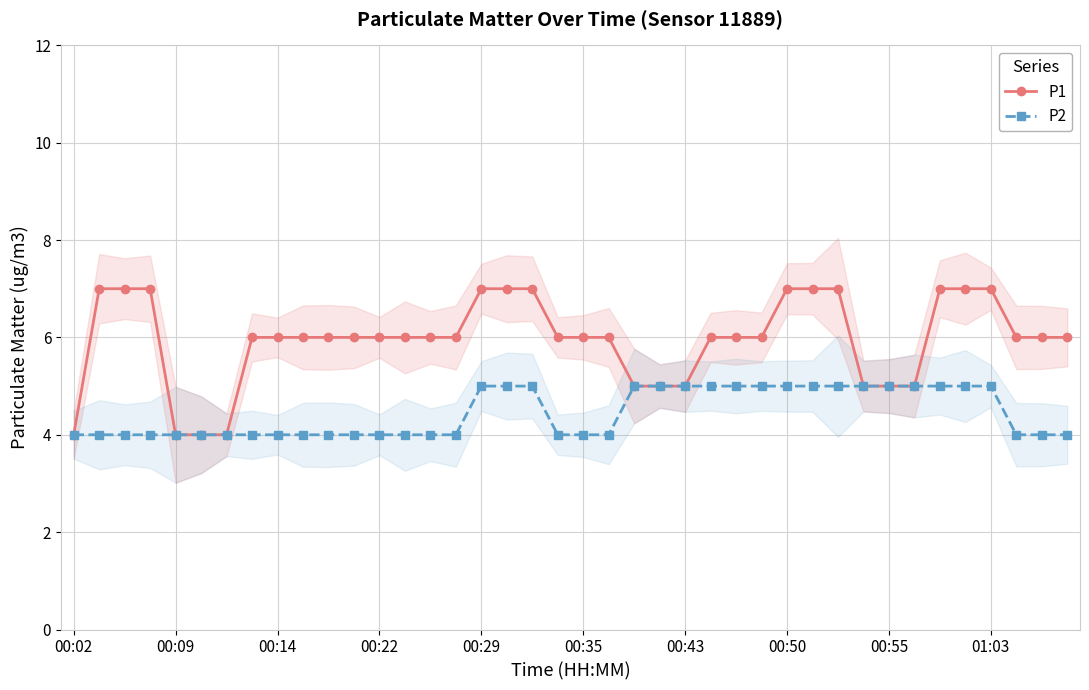

What are all the series names shown in the legend?

P1, P2